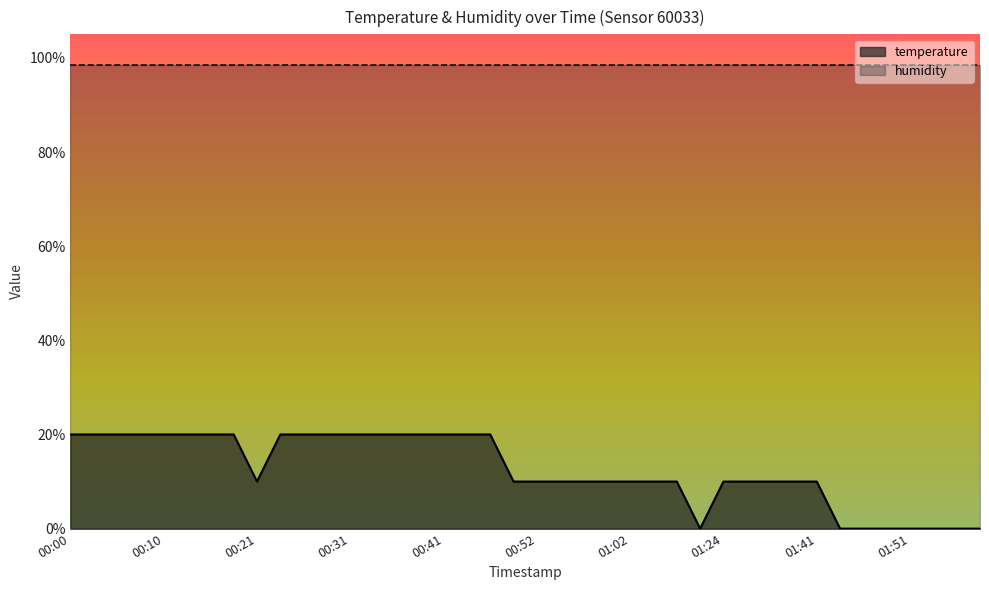

True or false: the data has more than 1 interior local peaks.

False